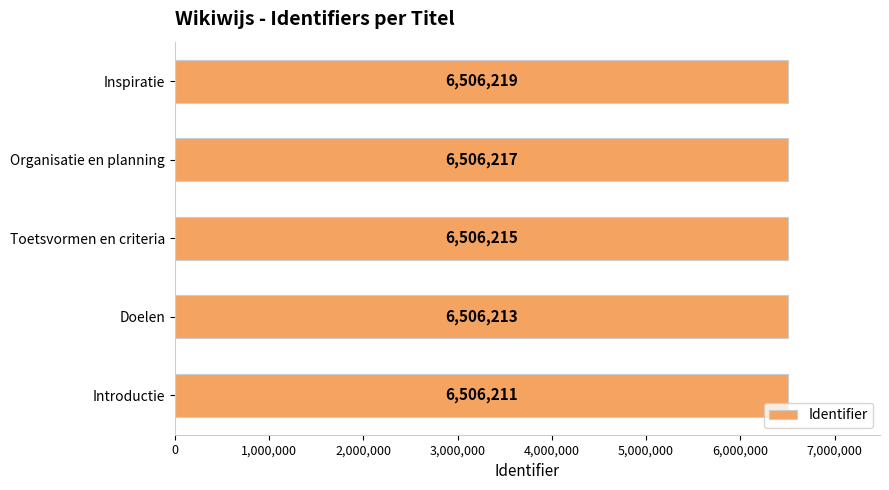

Count the values in the range 6506213 to 6506217.

3